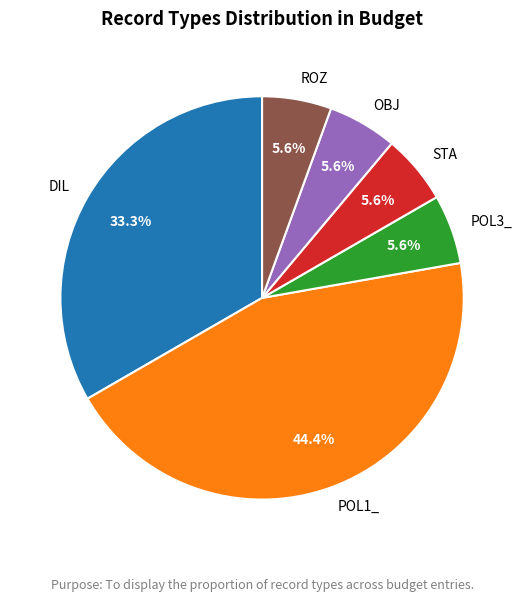

To the nearest percent, what portion does DIL represent?

33%